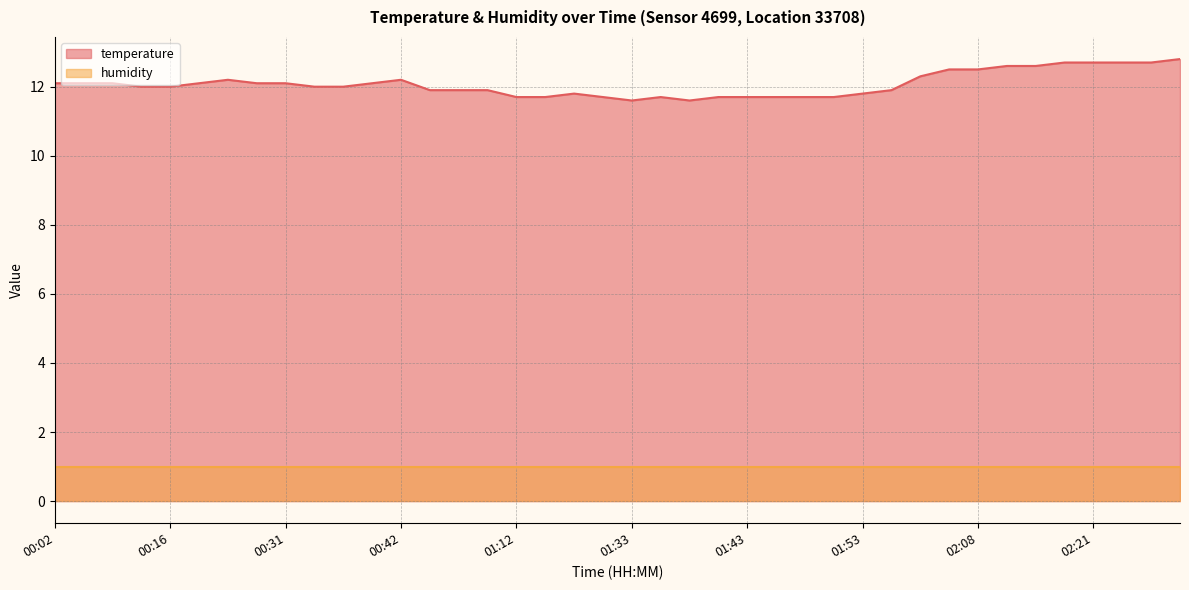

Rank the series by their average value, from highest to lowest.

temperature, humidity